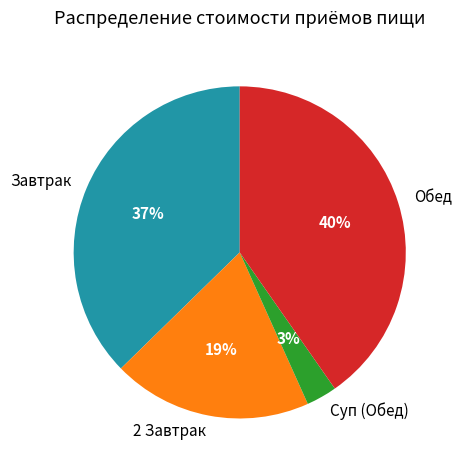

Rank the categories by value from lowest to highest.

Суп (Обед), 2 Завтрак, Завтрак, Обед